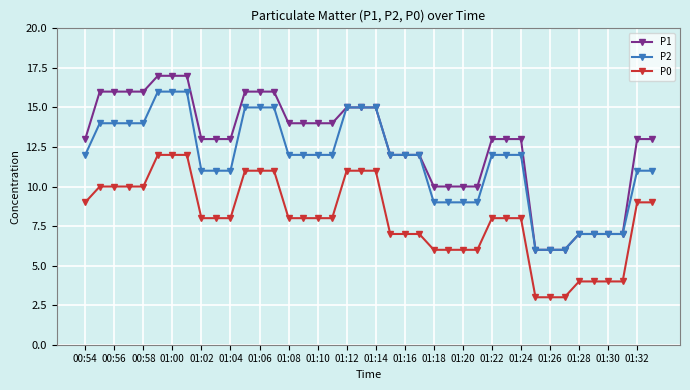

Which series has the largest total across all categories?

P1